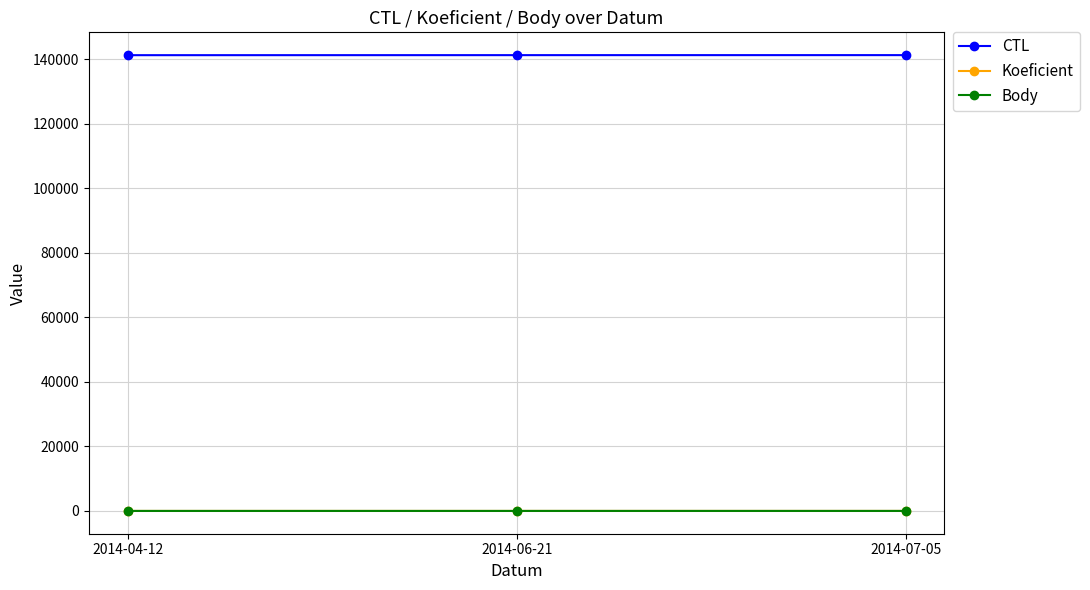

What is the sum of the CTL values at 2014-06-21 and 2014-04-12?

282627